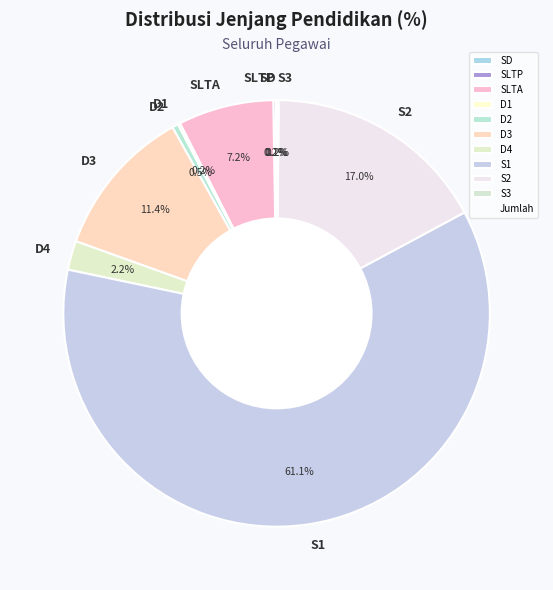

Does S1 account for over 50% of the chart?

Yes